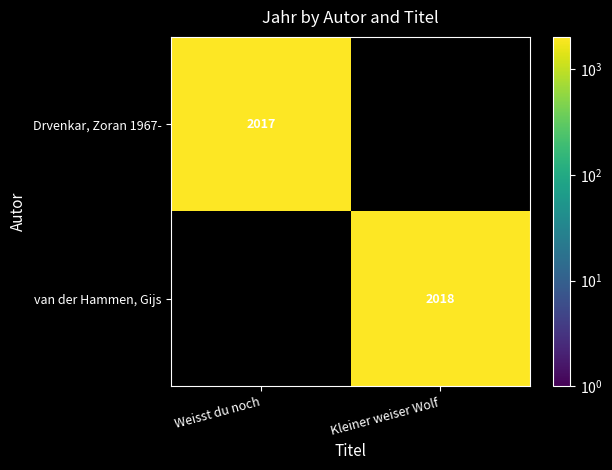

What is the greatest value displayed?

2018.0